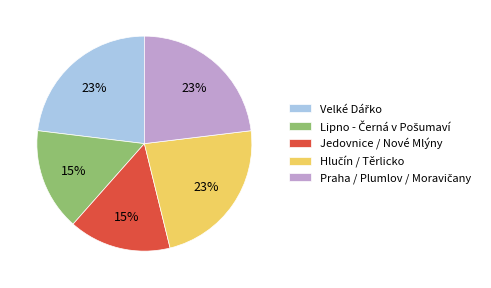

To the nearest percent, what portion does Jedovnice / Nové Mlýny represent?

15%